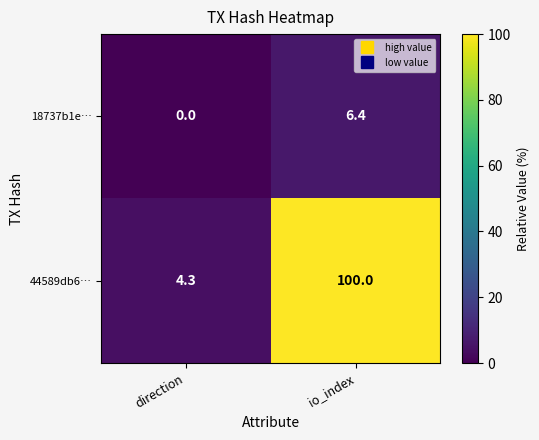

Which series has the largest total across all categories?

44589db6…